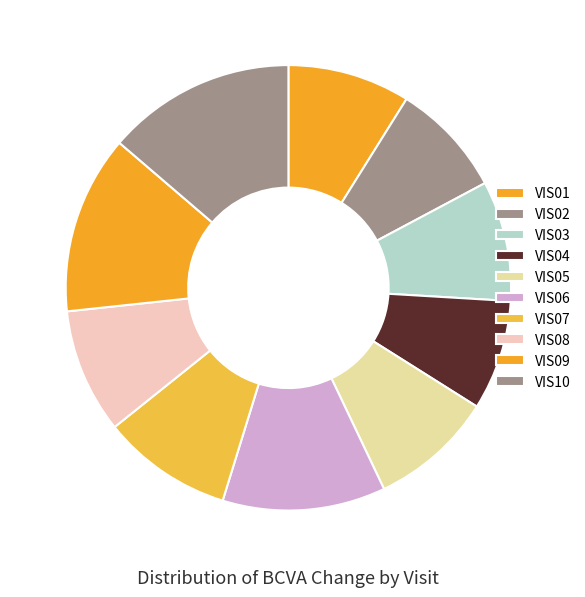

What is the ratio of the value at VIS10 to the value at VIS05?

1.5